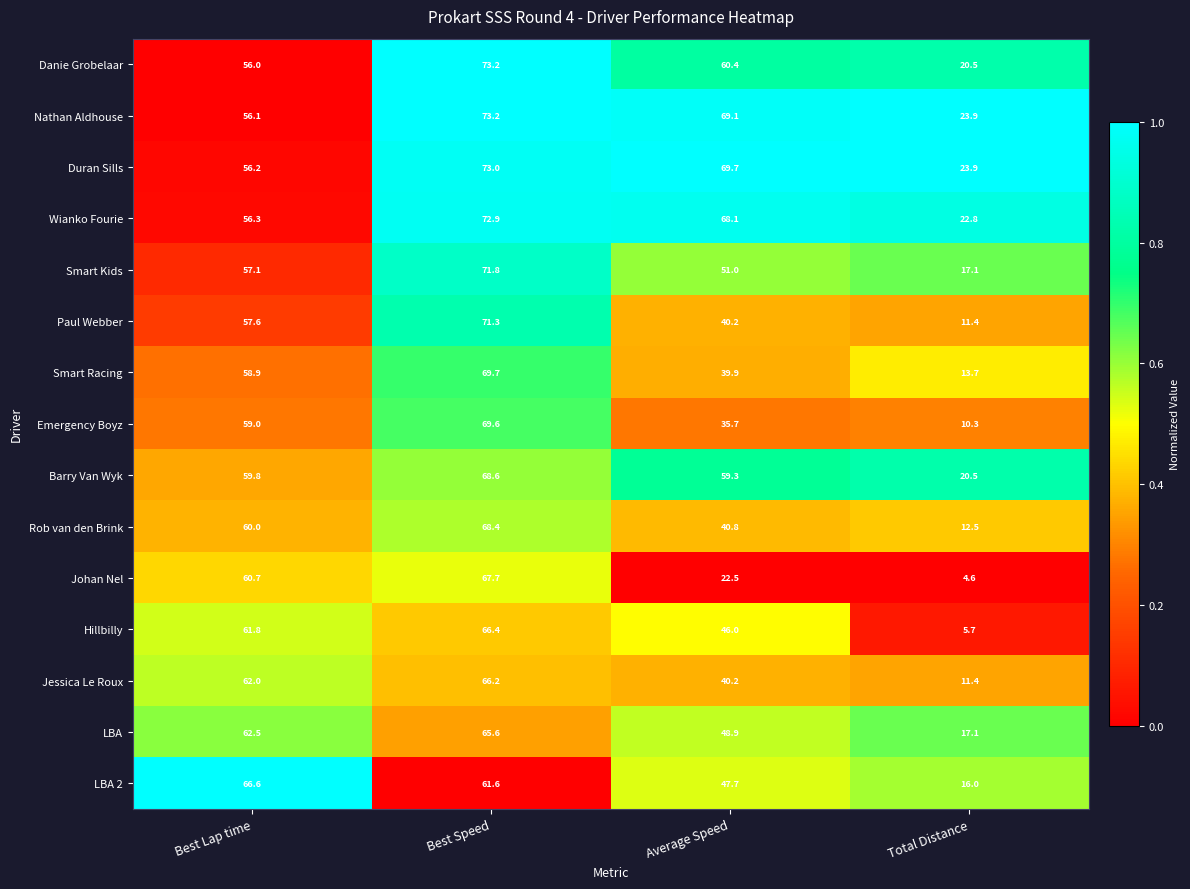

What is the difference between the Paul Webber values at Best Speed and Total Distance?

59.9